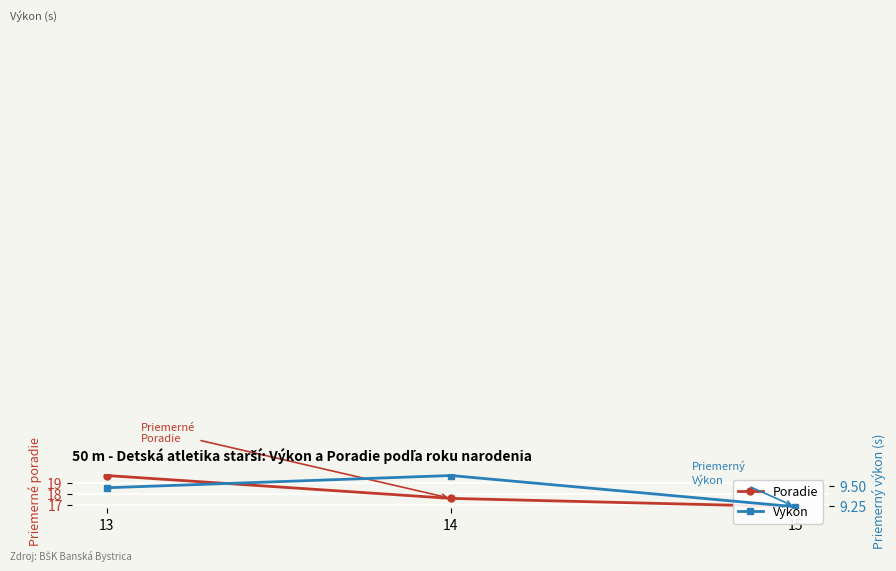

What is the difference between the Poradie values at 15 and 13?

2.8